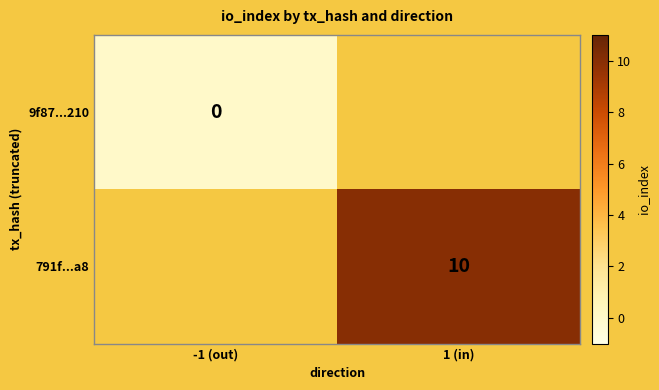

Count the number of categories in the chart.

2